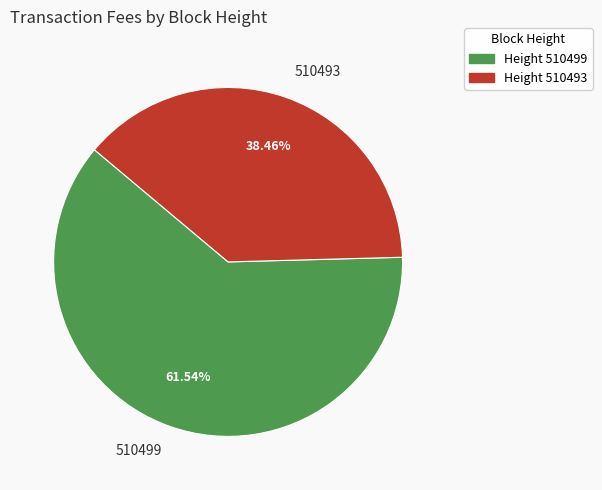

Does 510499 account for over 50% of the chart?

Yes